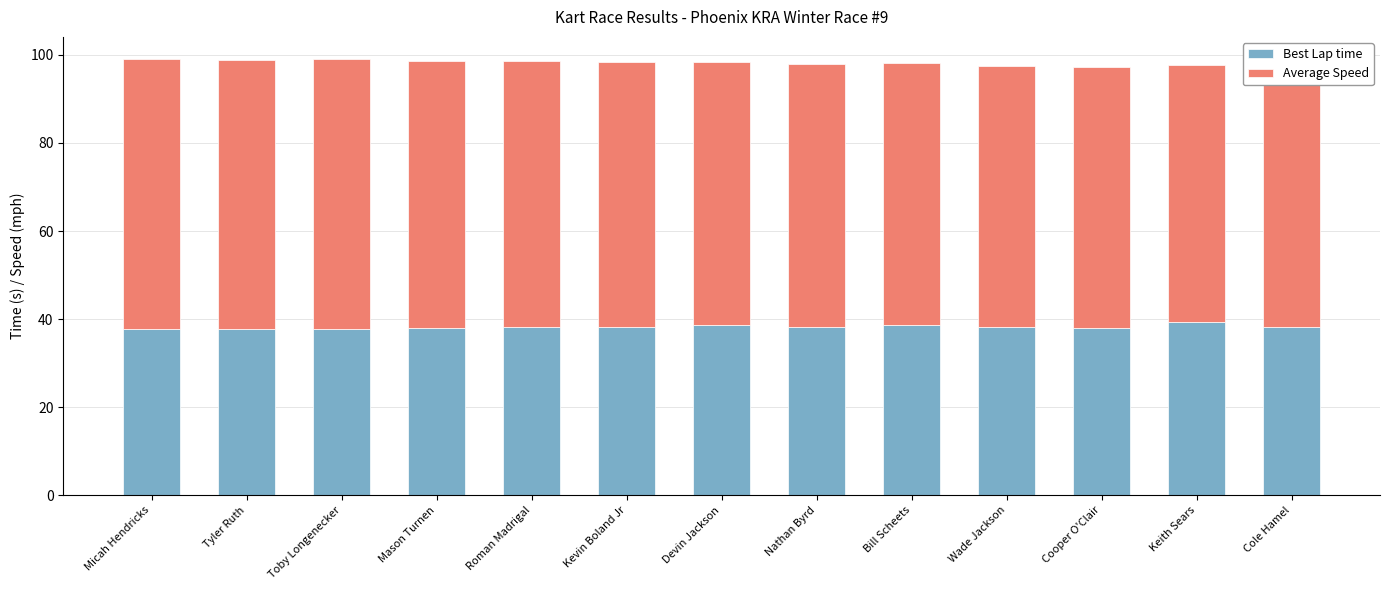

Is it true that Best Lap time equals 58.2 at Micah Hendricks?

False